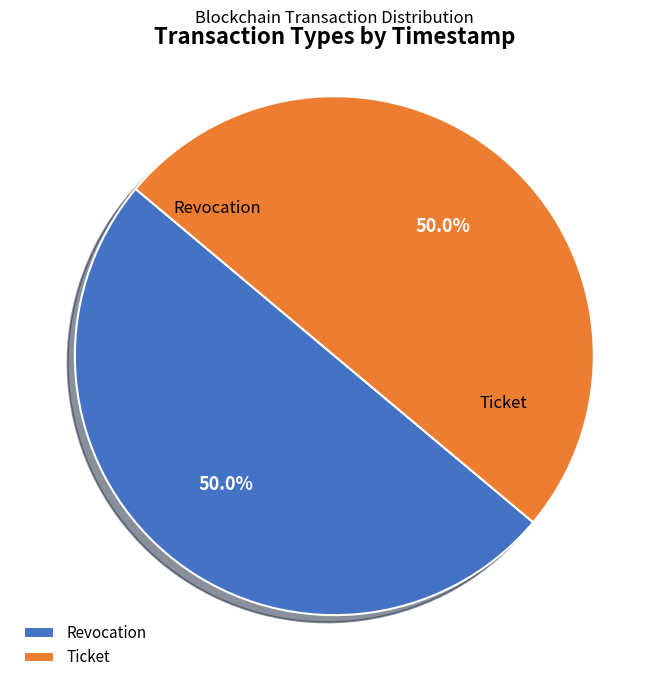

What is the total percentage of Revocation and Ticket?

100.0%